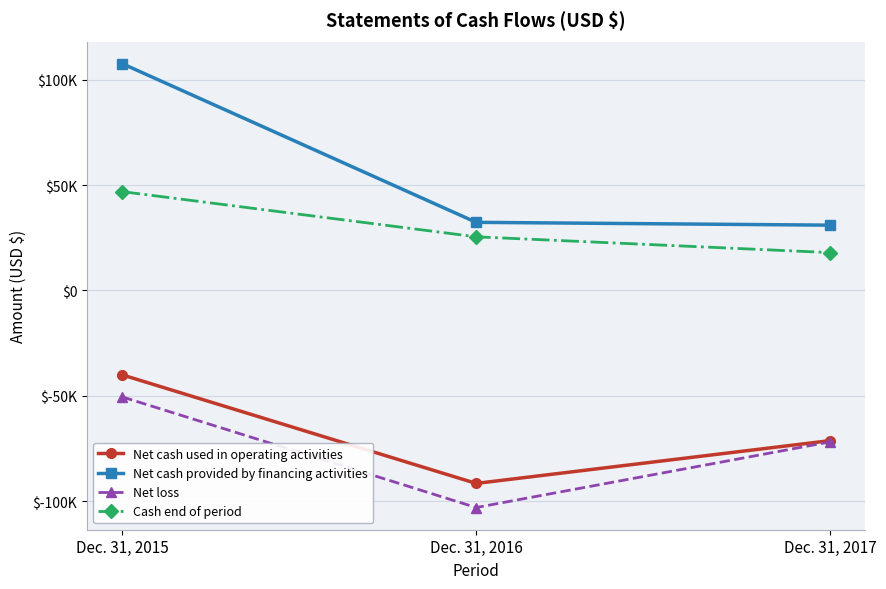

Does the chart display data point markers on the line(s)?

Yes